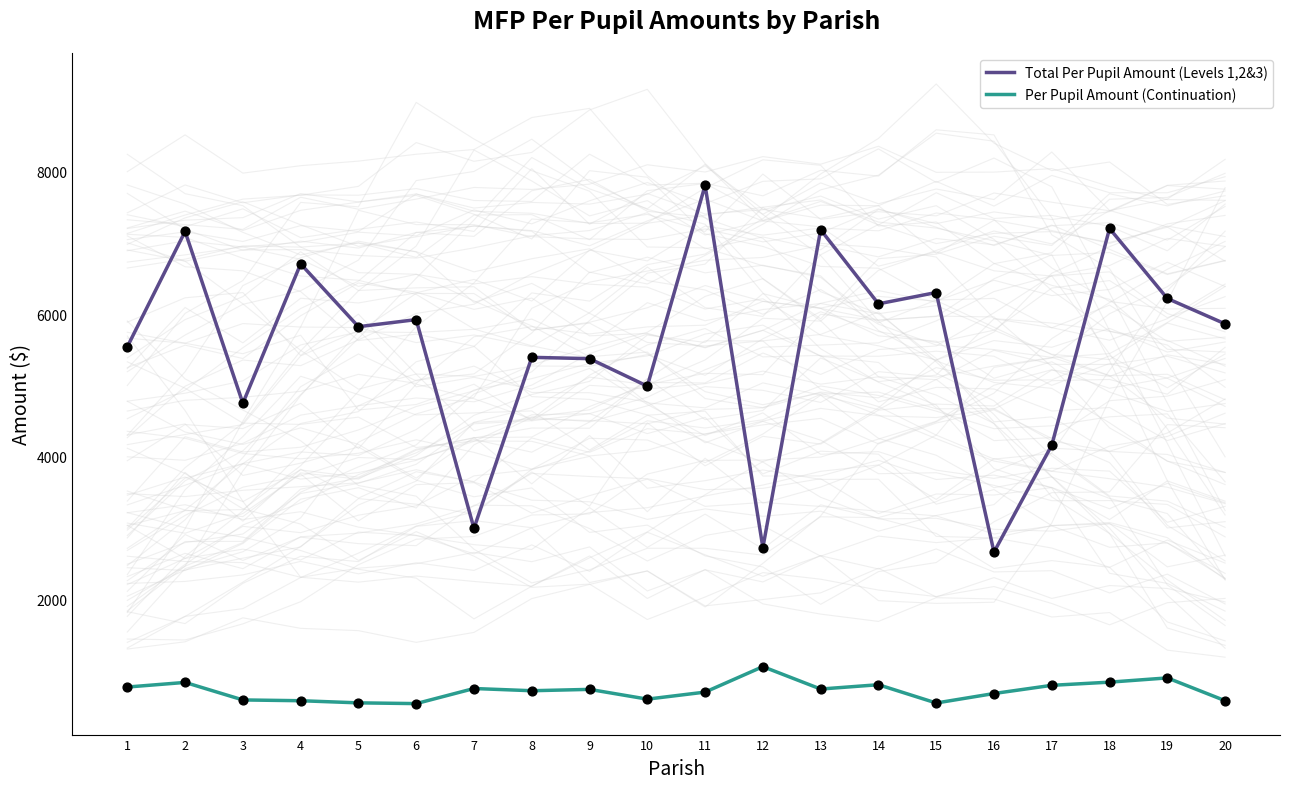

At which category is the sum across all series the highest?

11